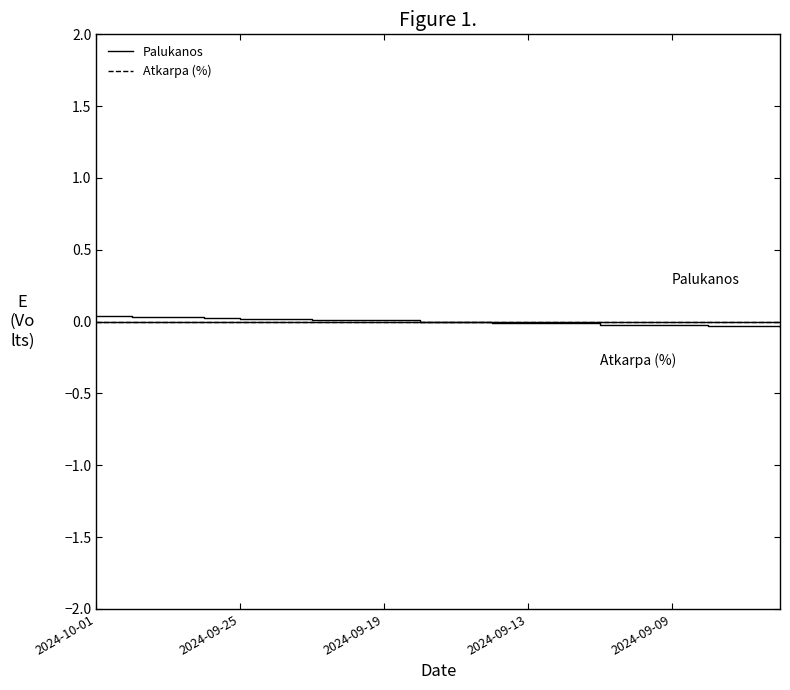

What are all the series names shown in the legend?

Palukanos, Atkarpa (%)